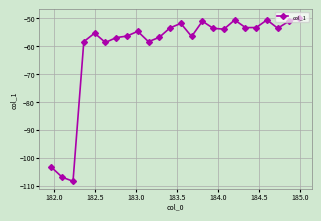

What is the average value?

-60.8